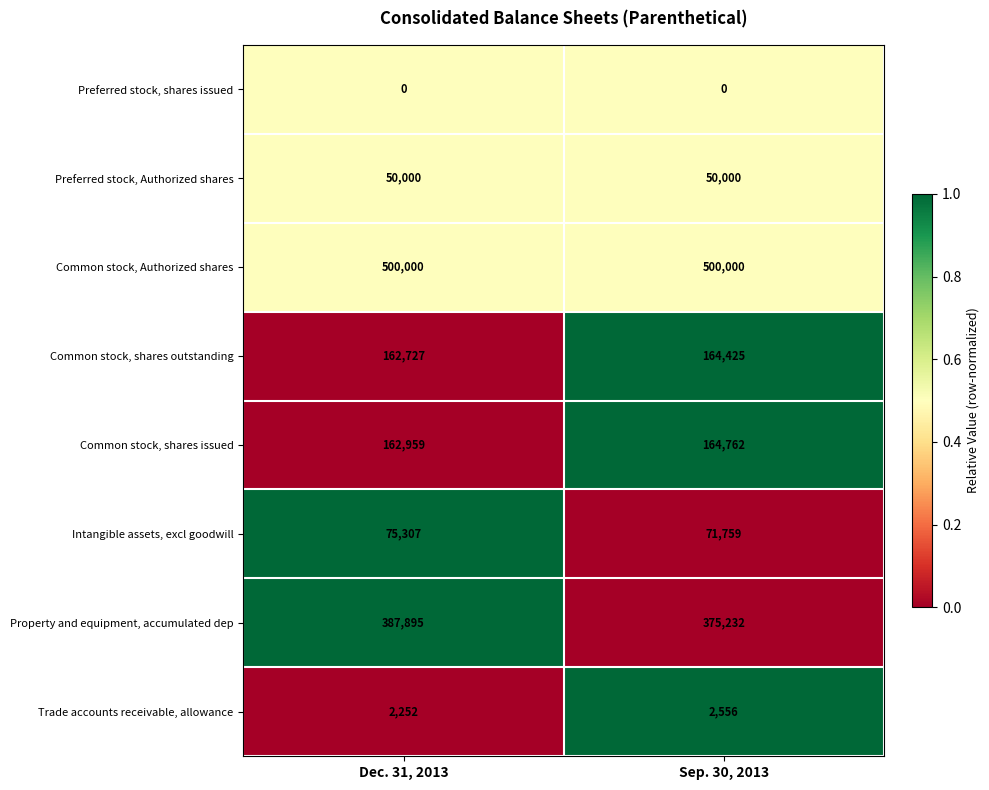

Reading right to left, extract all data points from this chart.

Preferred stock, shares issued: 0	0
Preferred stock, Authorized shares: 50000	50000
Common stock, Authorized shares: 500000	500000
Common stock, shares outstanding: 164425	162727
Common stock, shares issued: 164762	162959
Intangible assets, excl goodwill: 71759	75307
Property and equipment, accumulated dep: 375232	387895
Trade accounts receivable, allowance: 2556	2252